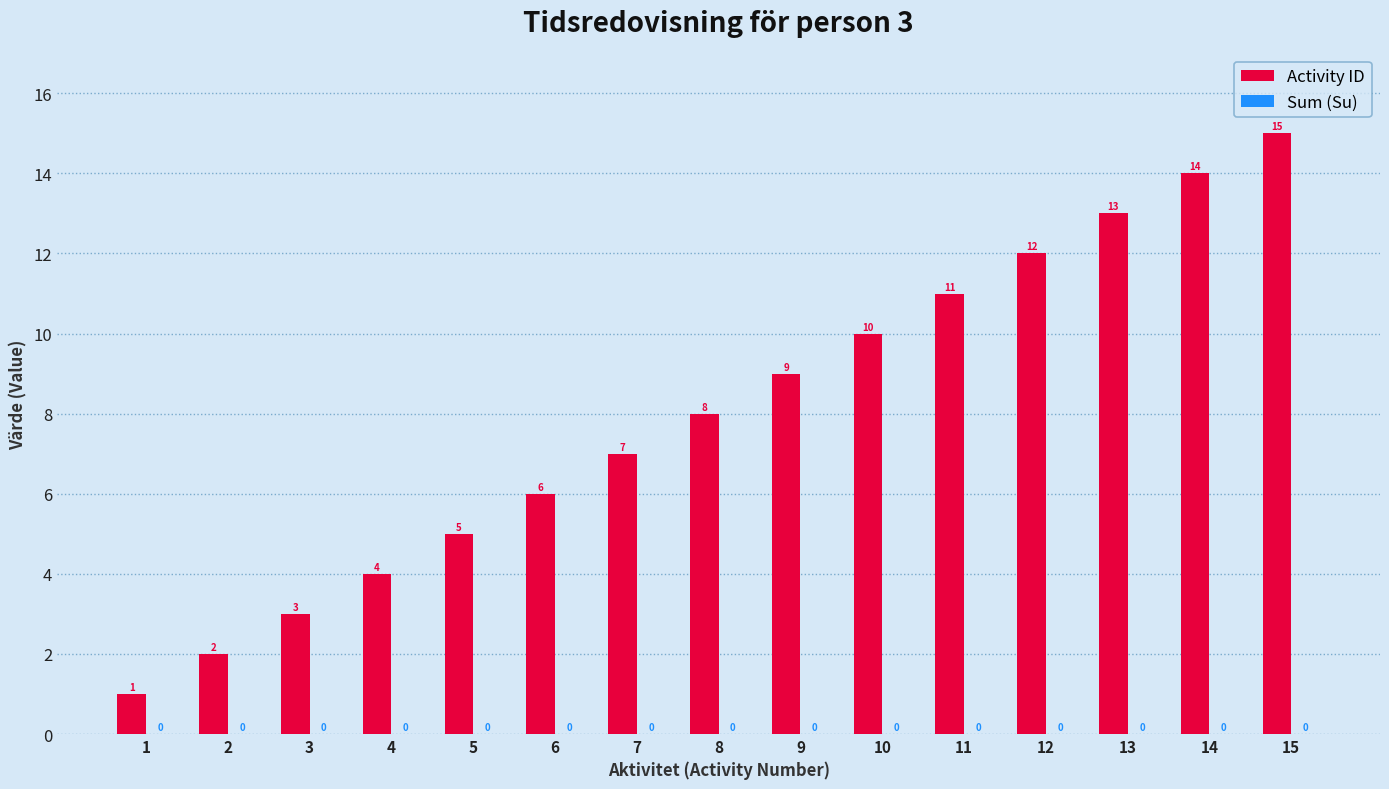

Between 6 and 15, which is larger?

15